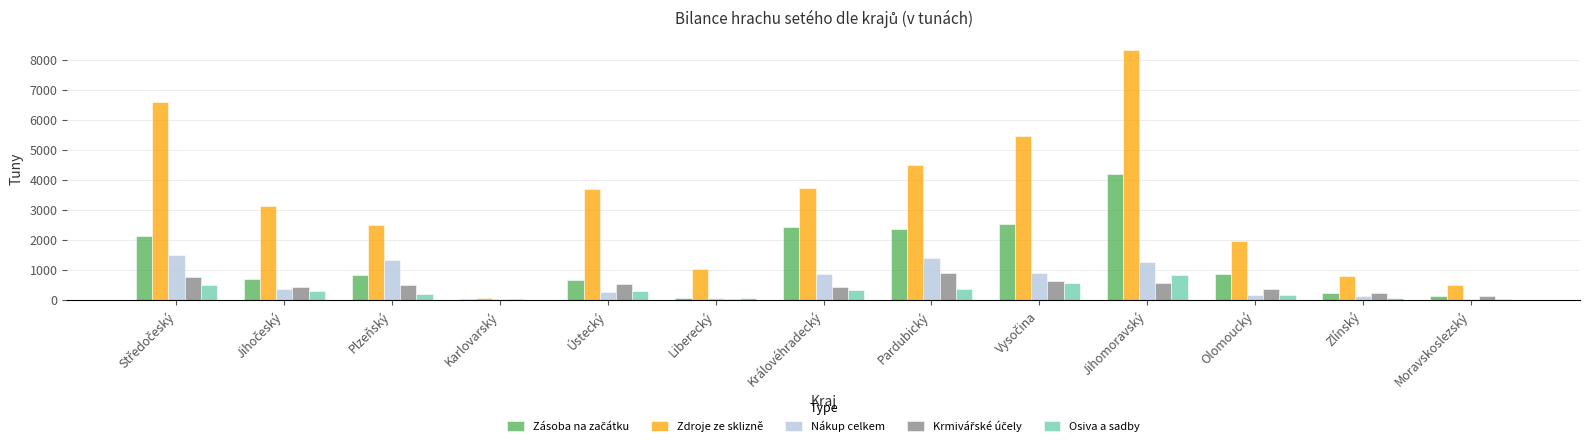

Which series has the largest range (max minus min)?

Zdroje ze sklizně